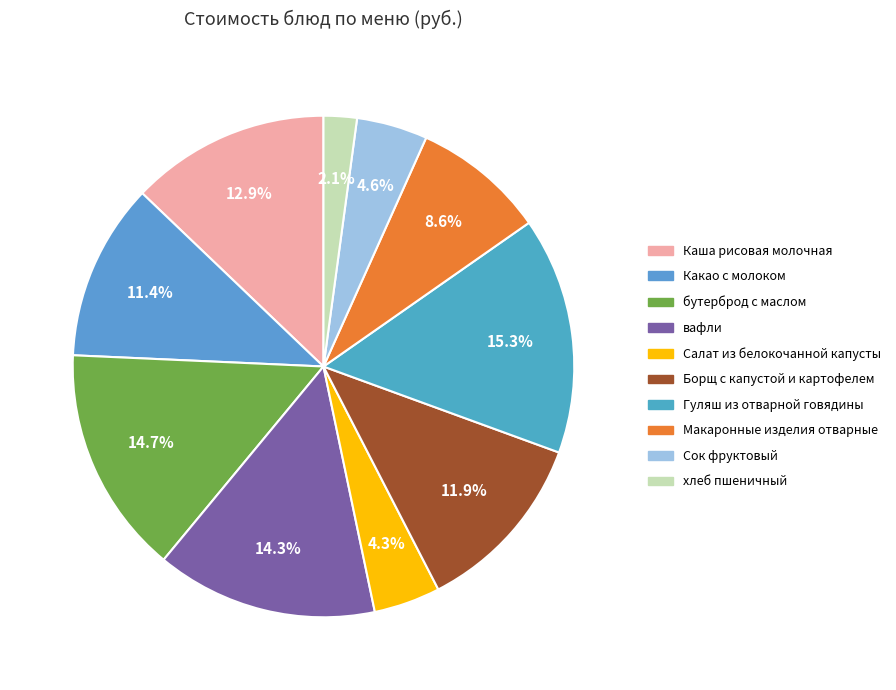

What percentage is the Салат из белокочанной капусты slice, to the nearest percent?

4%